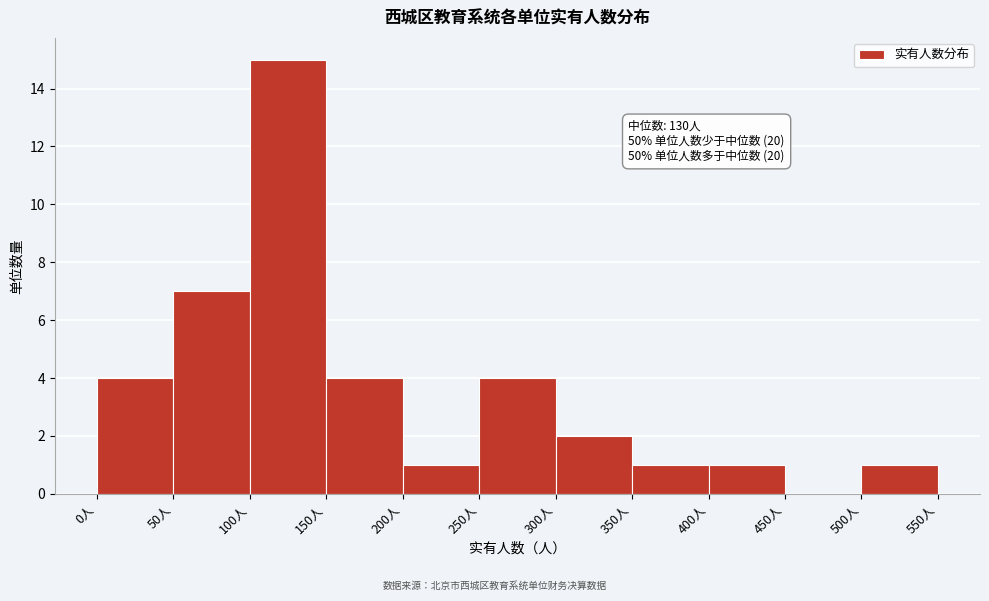

Which range on the x-axis has the tallest bar?

100 to 150